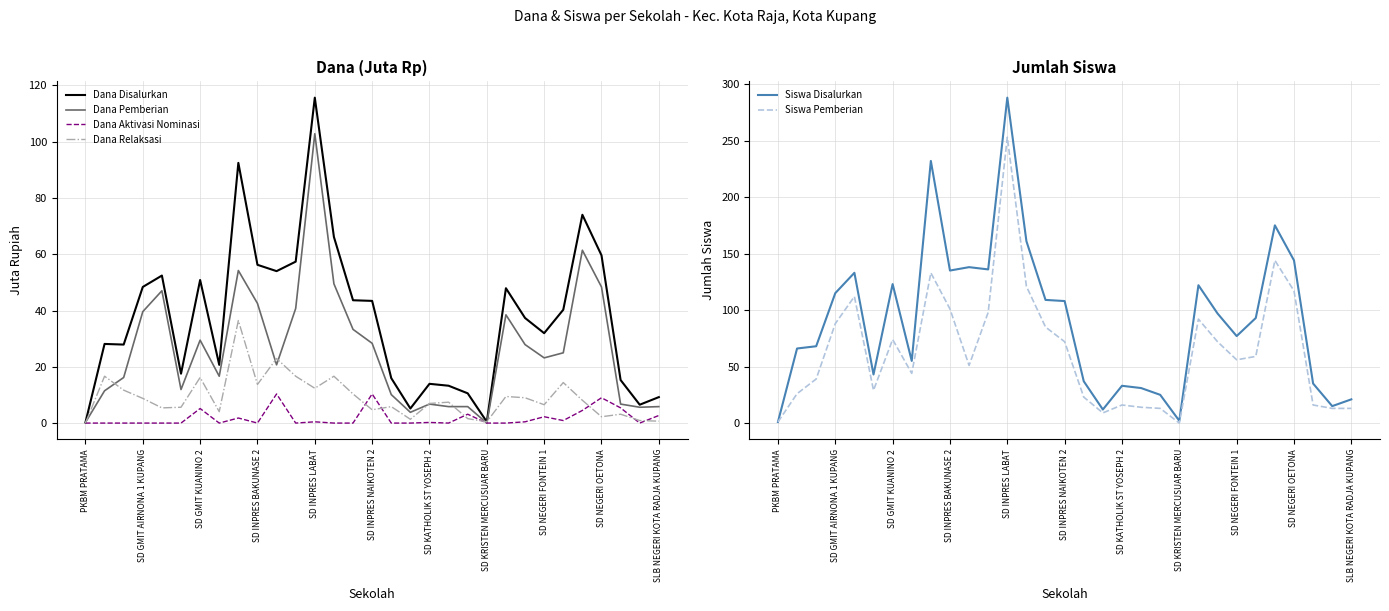

What is the maximum value for Dana Disalurkan?

115.7